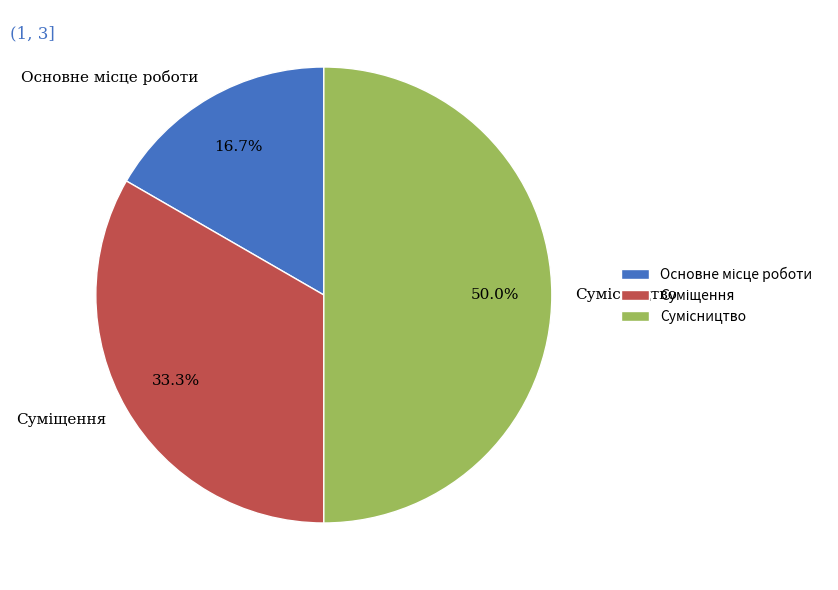

To the nearest percent, what is the difference between the largest and smallest slice percentages?

33%